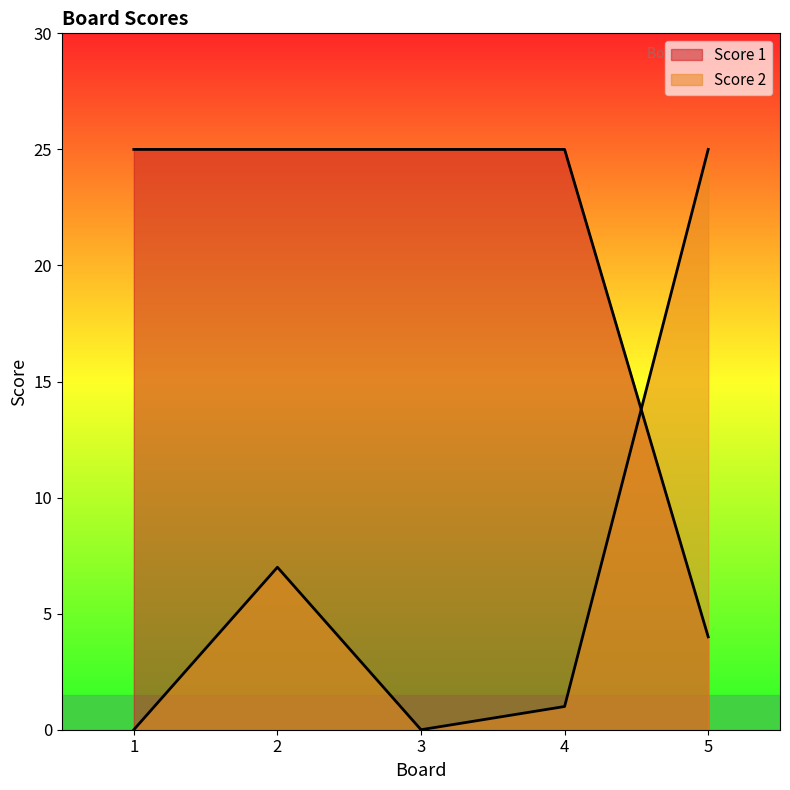

Is the value of Score 1 at 3 greater than the value of Score 2 at 2?

Yes